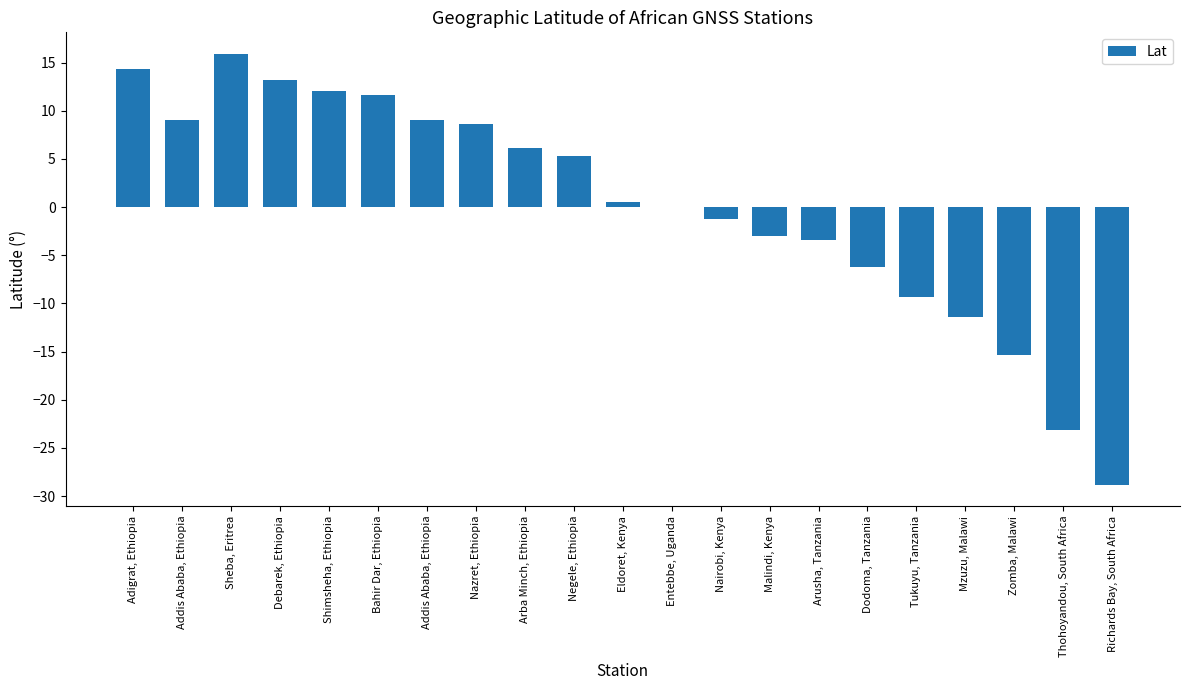

What is the label of the 6th bar from the right?

Dodoma, Tanzania